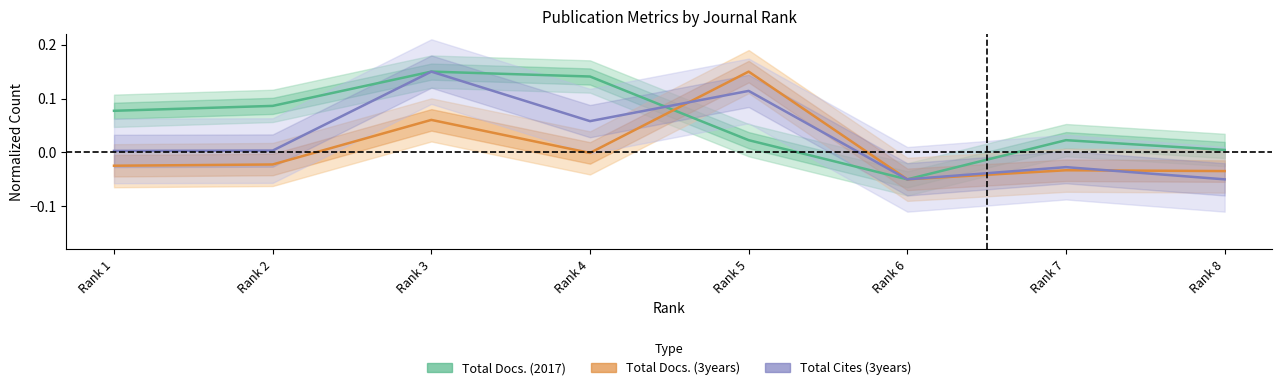

Reading left to right, extract all data points from this chart.

Total Docs. (2017): Rank 1=0.1	Rank 2=0.1	Rank 3=0.2	Rank 4=0.1	Rank 5=0.0	Rank 6=-0.1	Rank 7=0.0	Rank 8=0.0
Total Docs. (3years): Rank 1=-0.0	Rank 2=-0.0	Rank 3=0.1	Rank 4=-0.0	Rank 5=0.2	Rank 6=-0.1	Rank 7=-0.0	Rank 8=-0.0
Total Cites (3years): Rank 1=0.0	Rank 2=0.0	Rank 3=0.2	Rank 4=0.1	Rank 5=0.1	Rank 6=-0.1	Rank 7=-0.0	Rank 8=-0.1